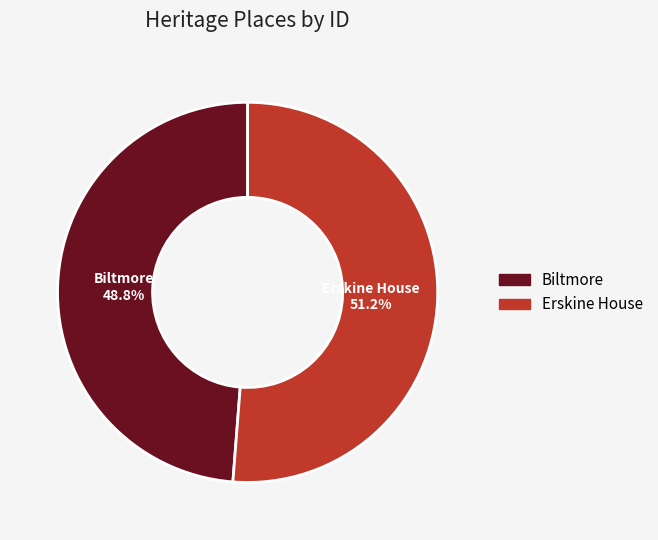

Is the sum of Erskine House and Biltmore greater than half?

Yes